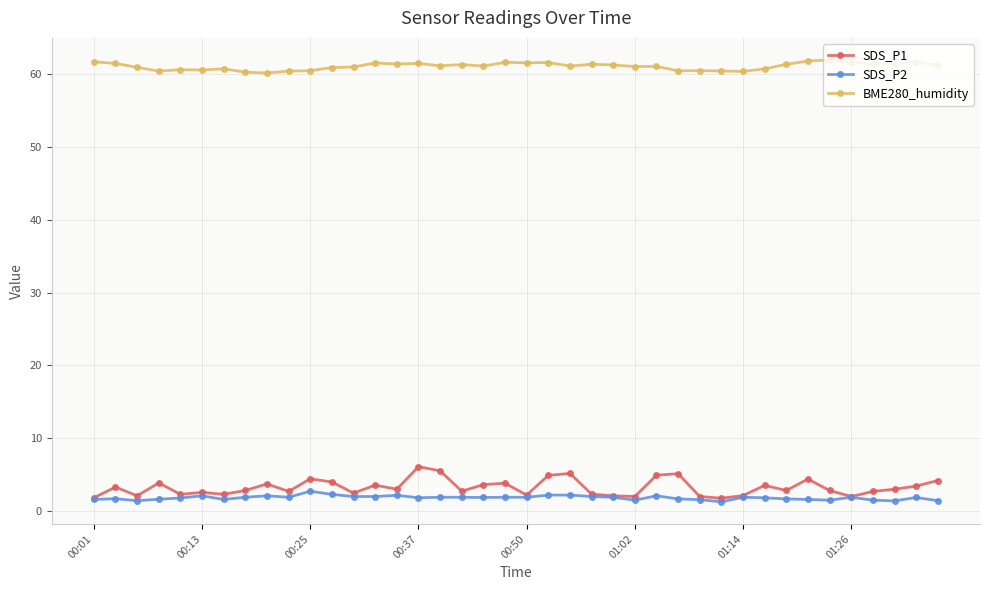

Which series has the largest range (max minus min)?

SDS_P1